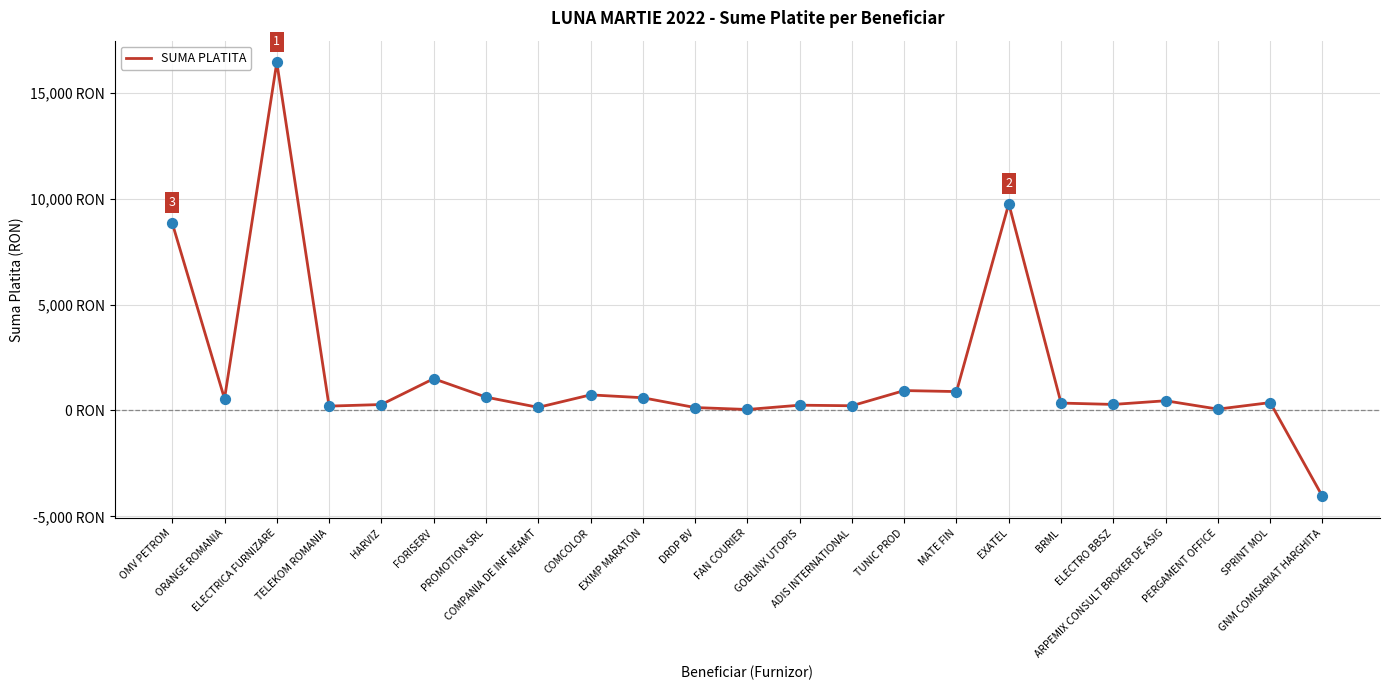

What is the ratio of the value at TUNIC PROD to the value at OMV PETROM?

0.1